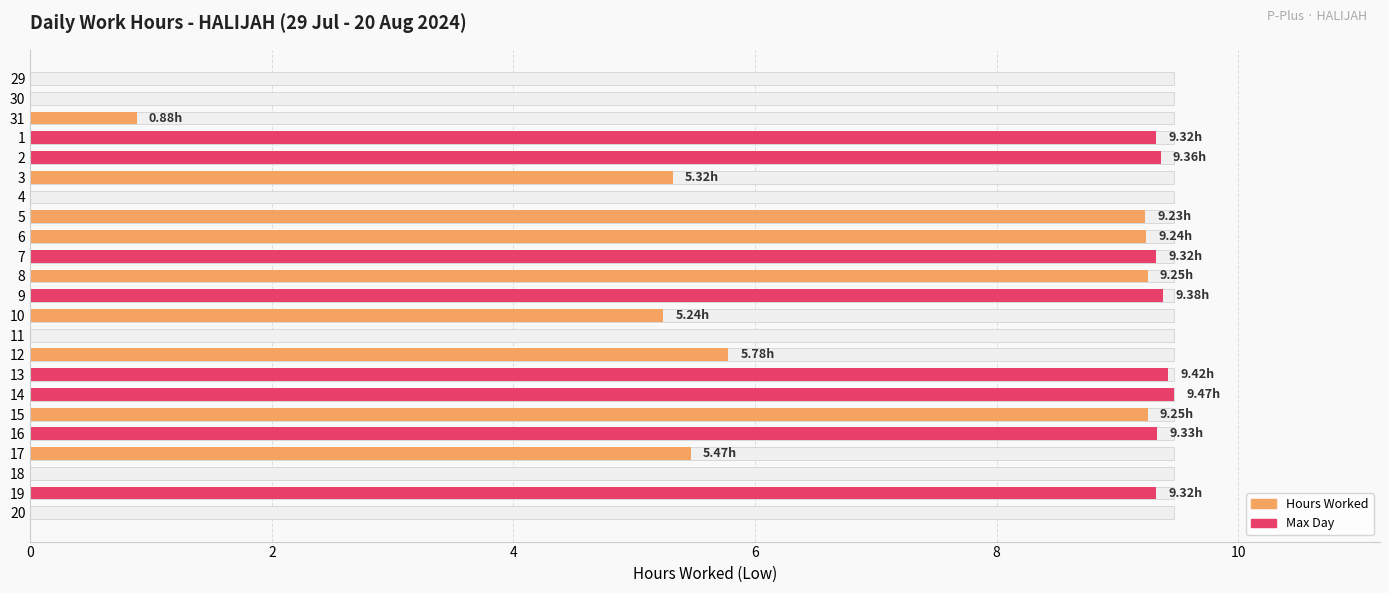

Between 14 and 15, which is larger?

14